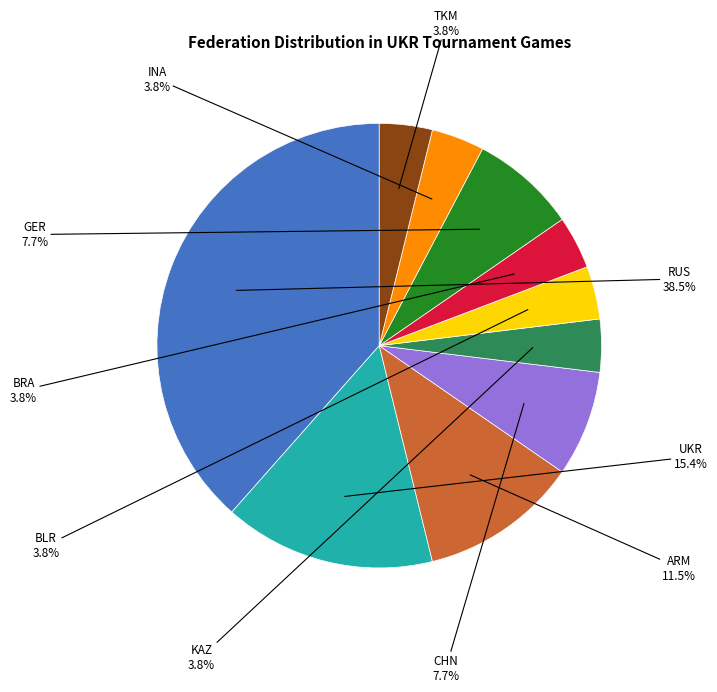

Is there any slice that represents more than half of the pie?

No